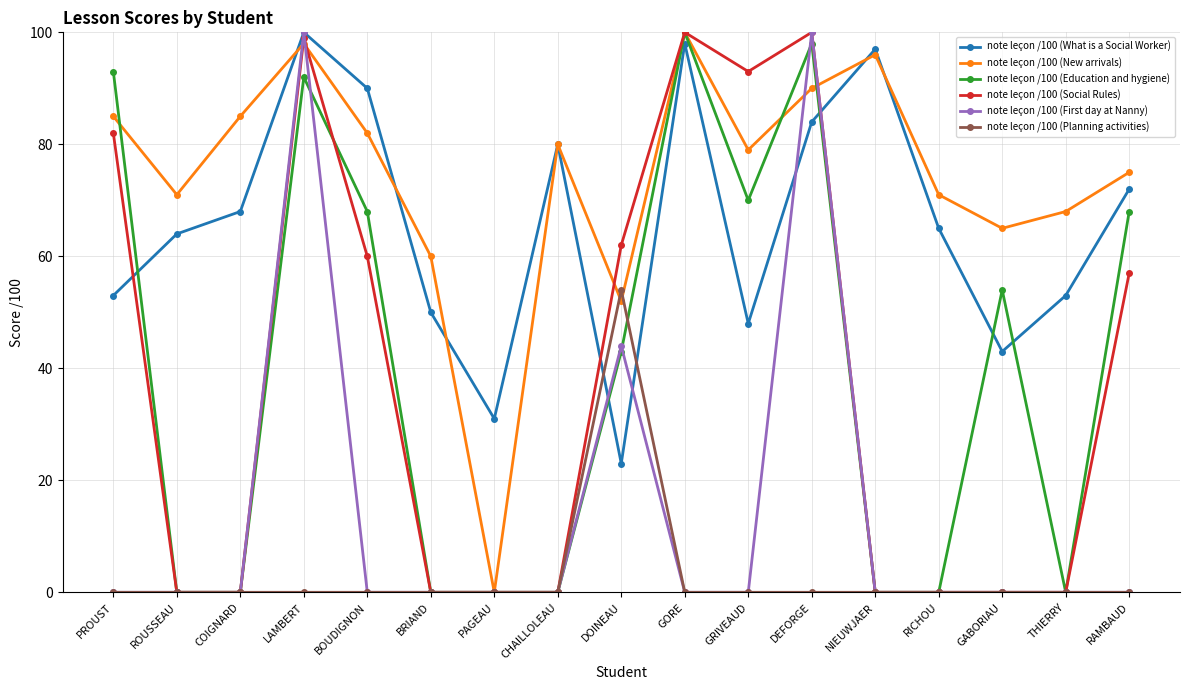

What is the maximum value shown in the chart?

100